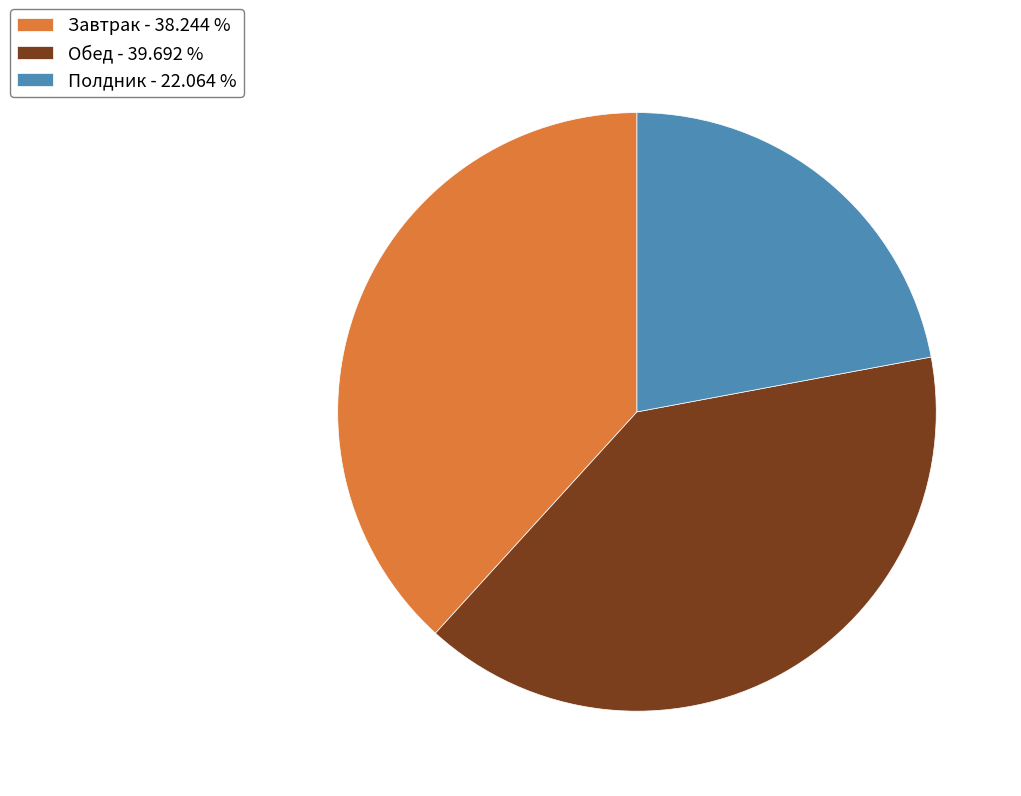

Which has a higher value, Завтрак or Полдник?

Завтрак